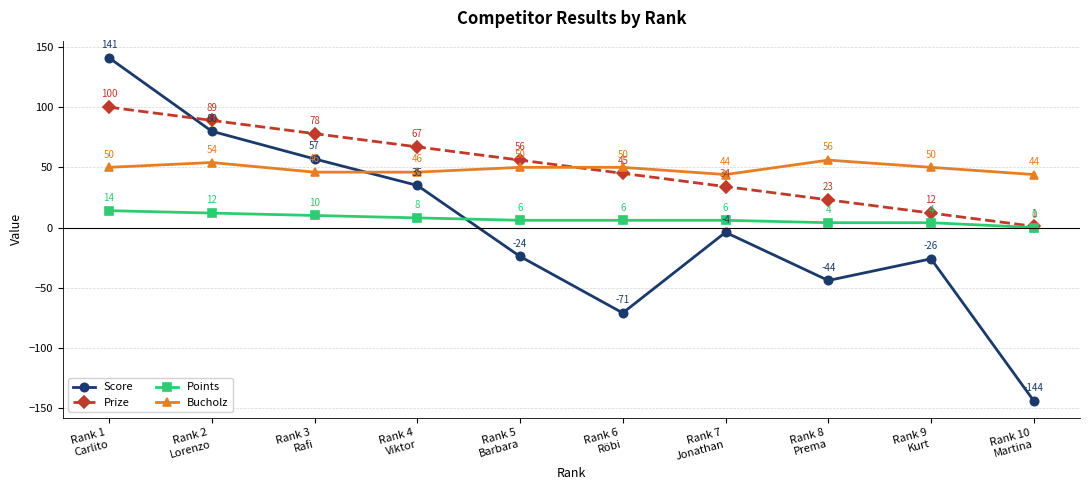

What is the sum of all Prize values?

505